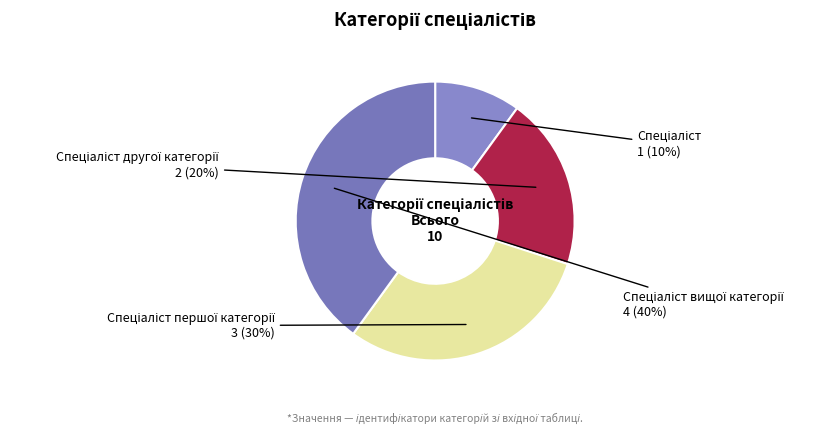

To the nearest percent, what is the difference between the largest and smallest slice percentages?

30%